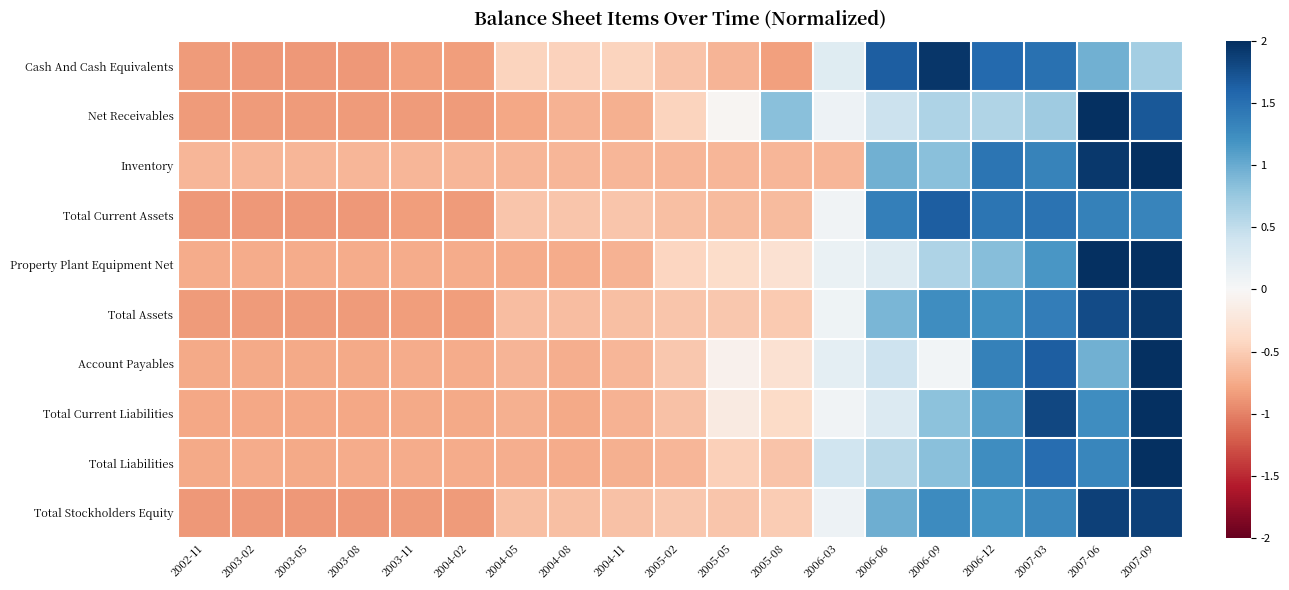

Between 2003-11 and 2004-02, which is larger?

2003-11